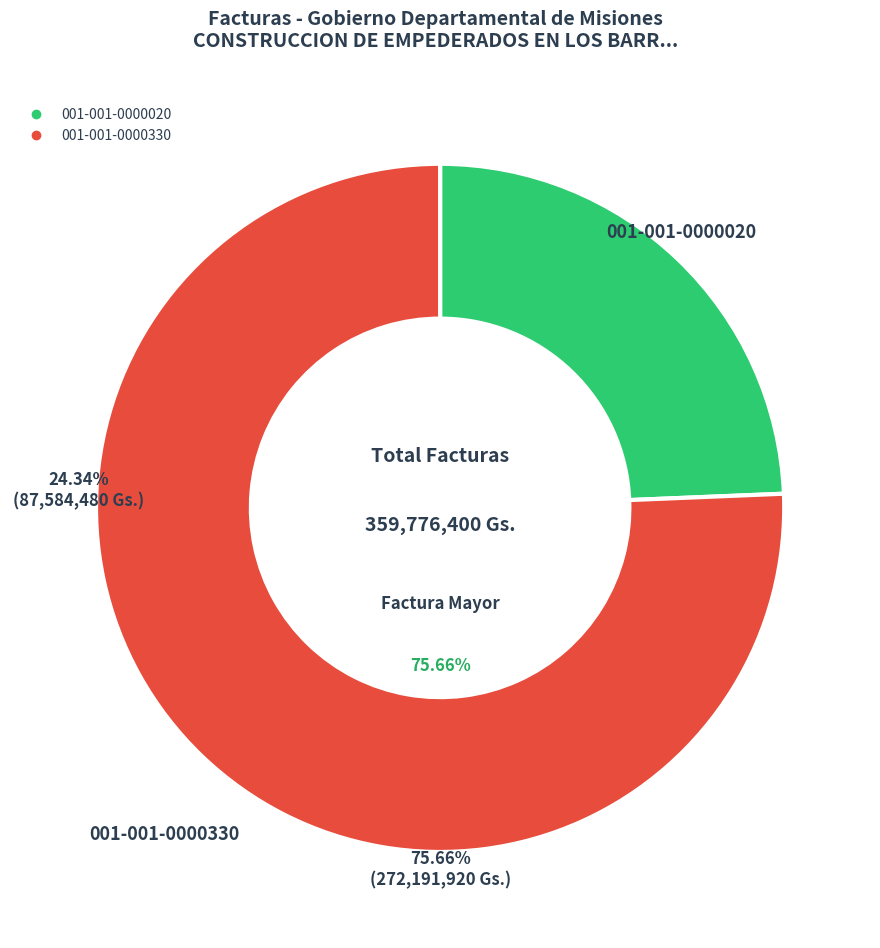

Which slice represents more than half of the pie?

001-001-0000330